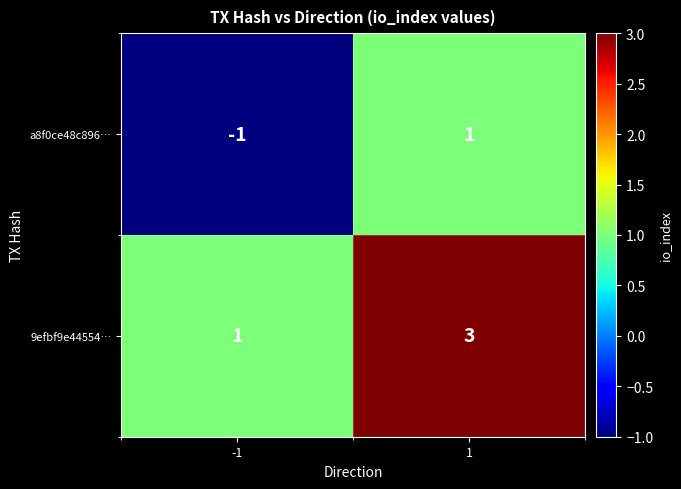

What is the sum of the 9efbf9e44554… values at 1 and -1?

4